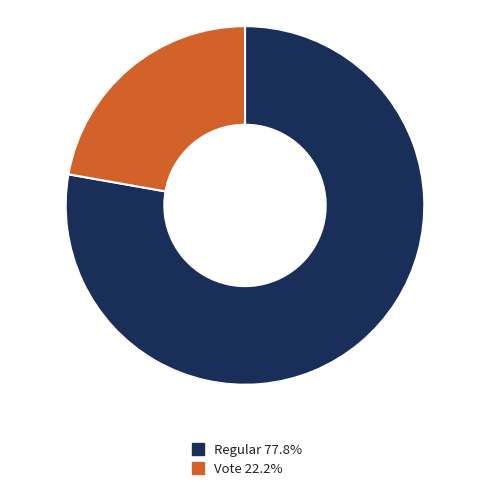

Is there any slice that represents more than half of the pie?

Yes